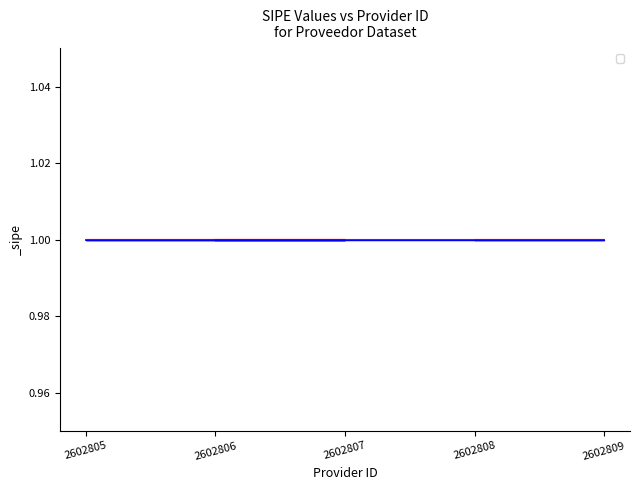

Does the chart display data point markers on the line(s)?

No